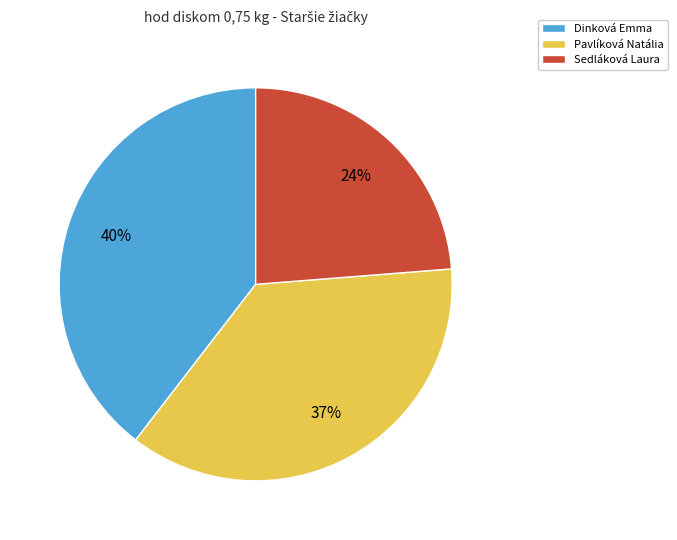

How many segments does this pie chart have?

3